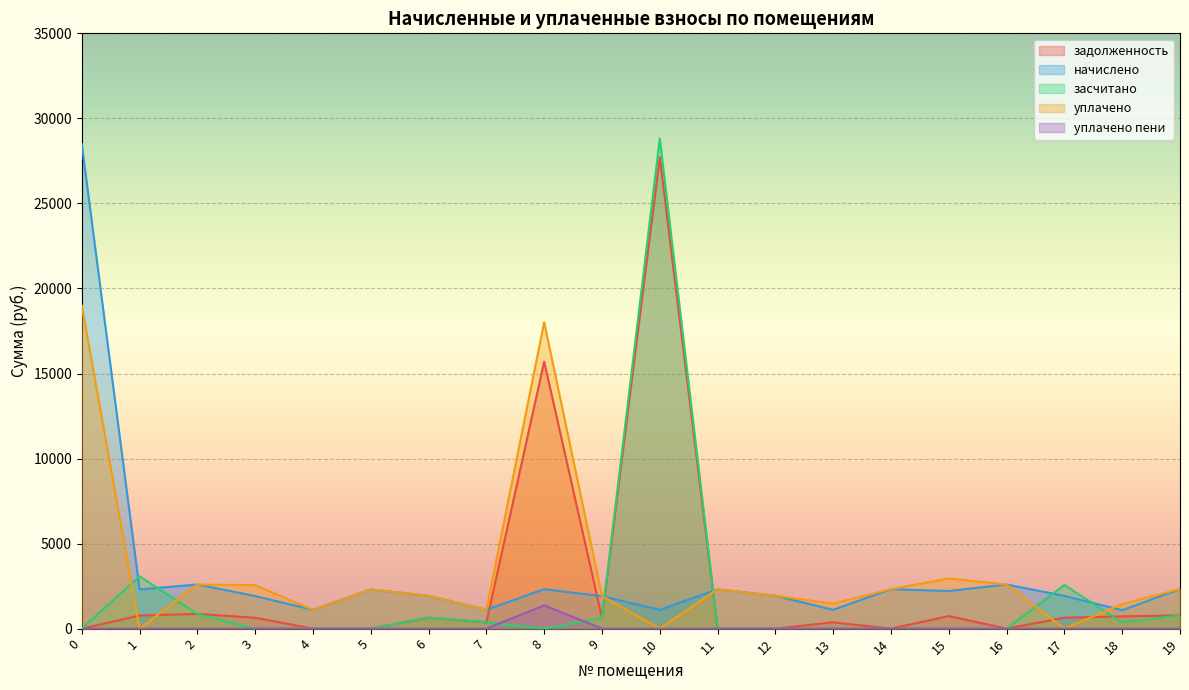

What is the difference between the задолженность values at 6 and 12?

642.8